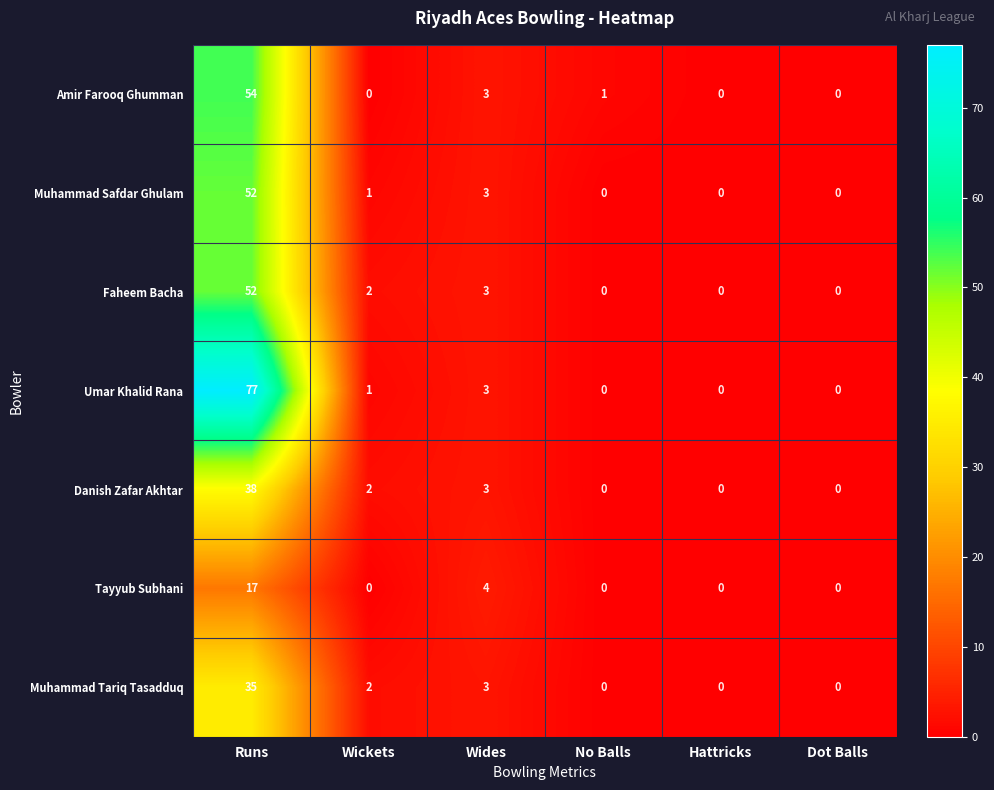

Is the value of Muhammad Tariq Tasadduq at Wickets greater than the value of Umar Khalid Rana at Dot Balls?

Yes